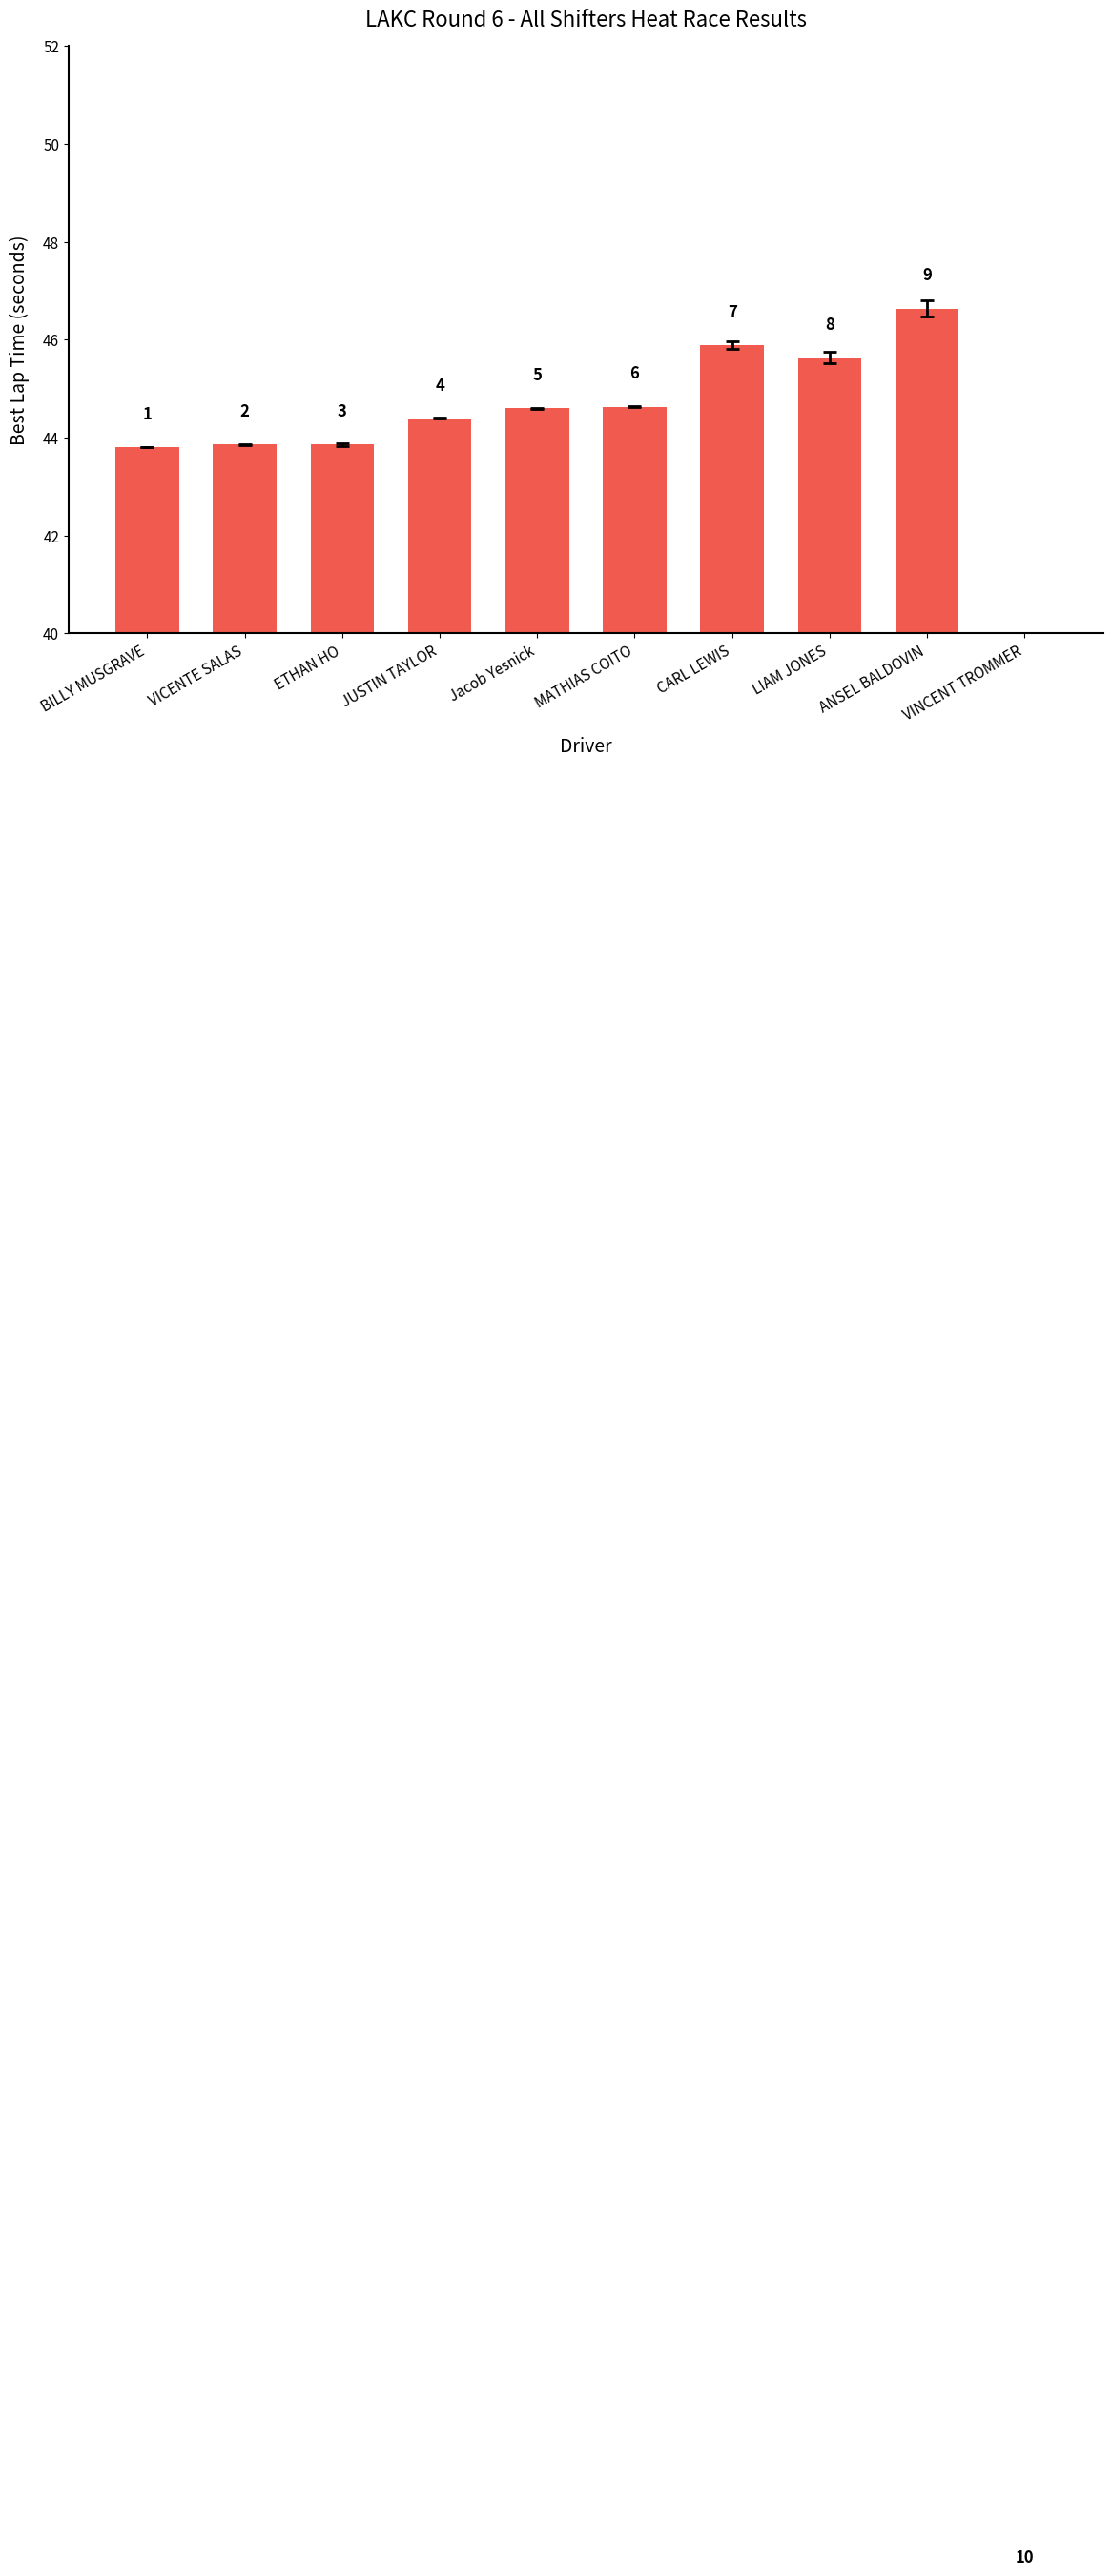

Is it true that the value at ETHAN HO is 43.9?

True